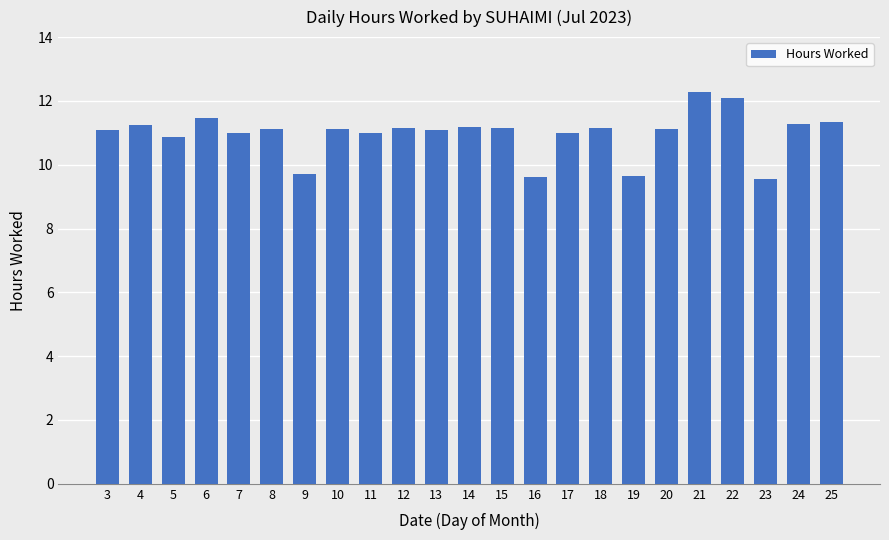

Are the bars grouped side by side (vs. stacked)?

No